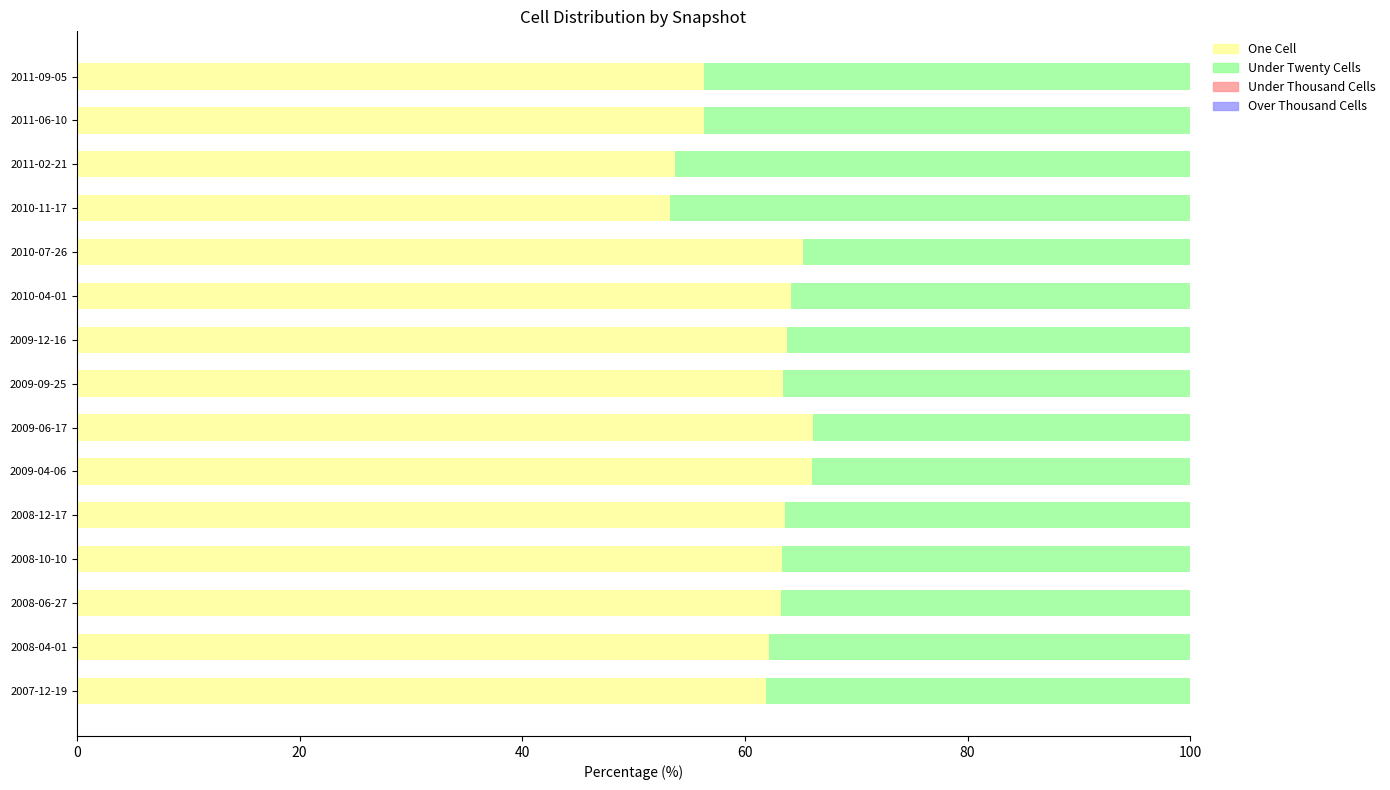

What is the total value across all series at 2007-12-19?

100.0